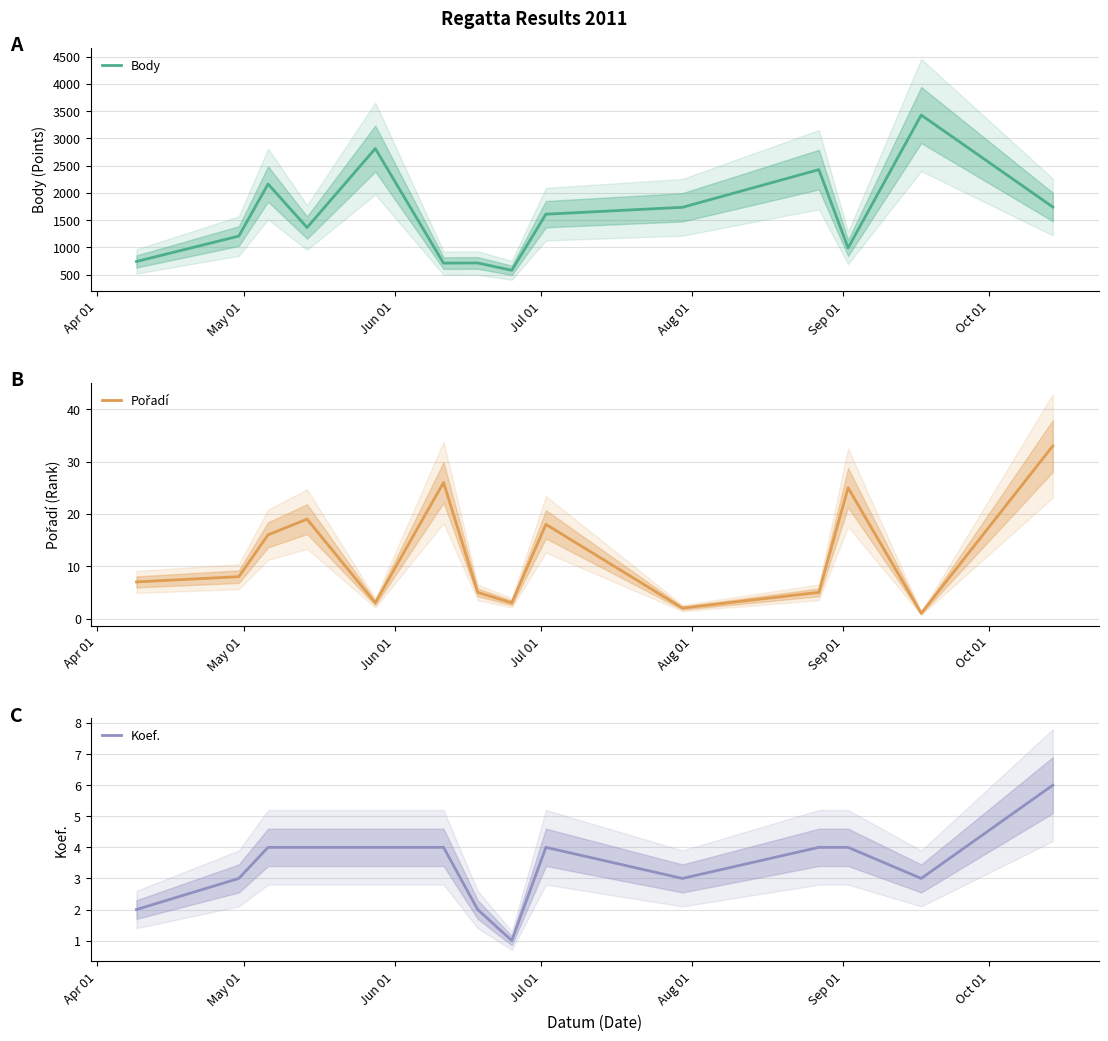

What is the minimum value for Body?

578